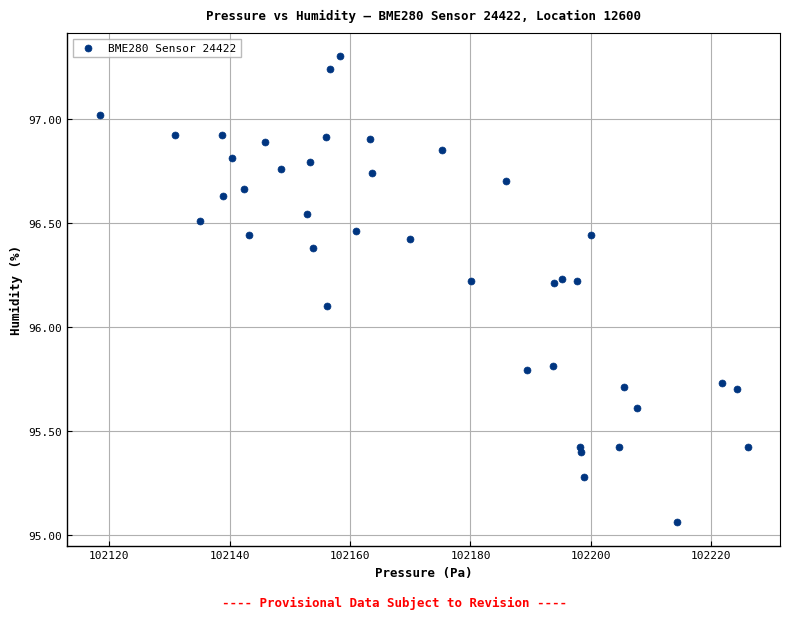

What Y value in the scatter plot is closest to 96?

96.1